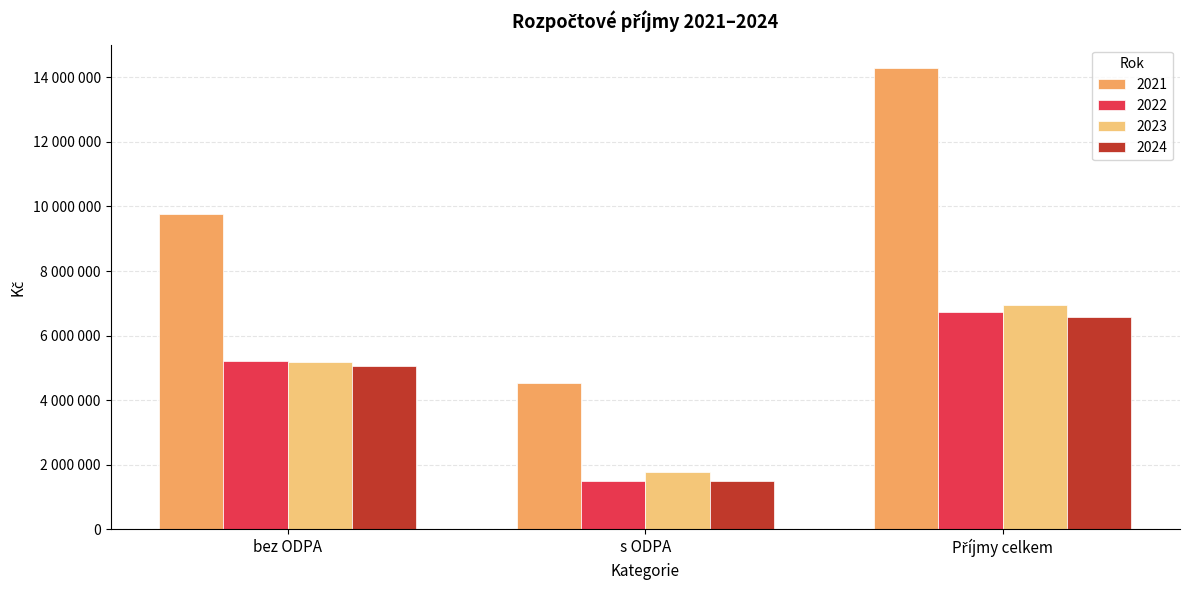

What is the label of the 3rd bar from the left?

Příjmy celkem